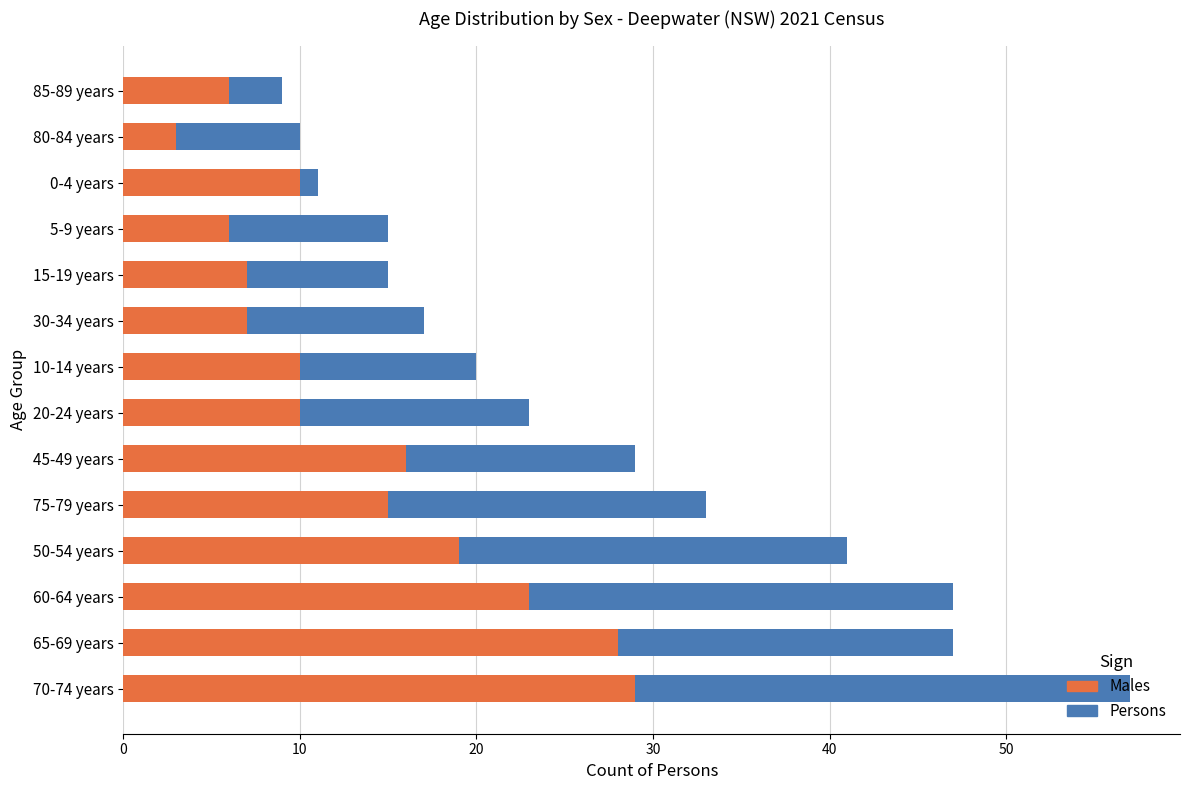

What is the sum of all Persons values?

374